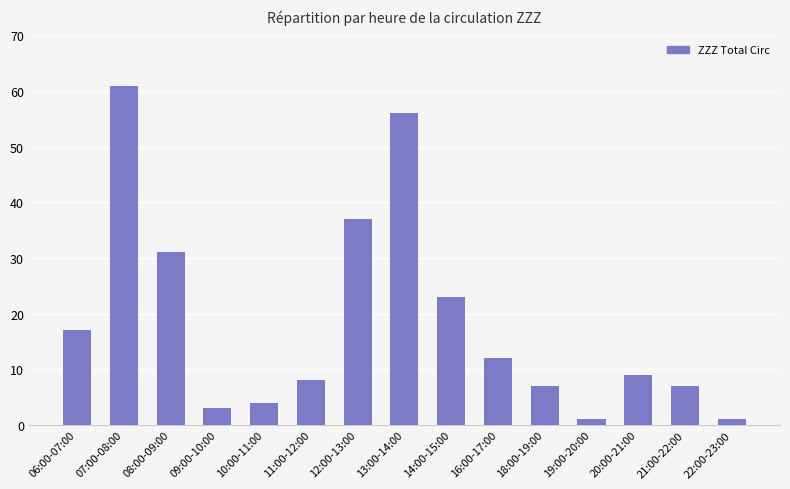

Reading right to left, list all the values displayed in this chart.

1	7	9	1	7	12	23	56	37	8	4	3	31	61	17